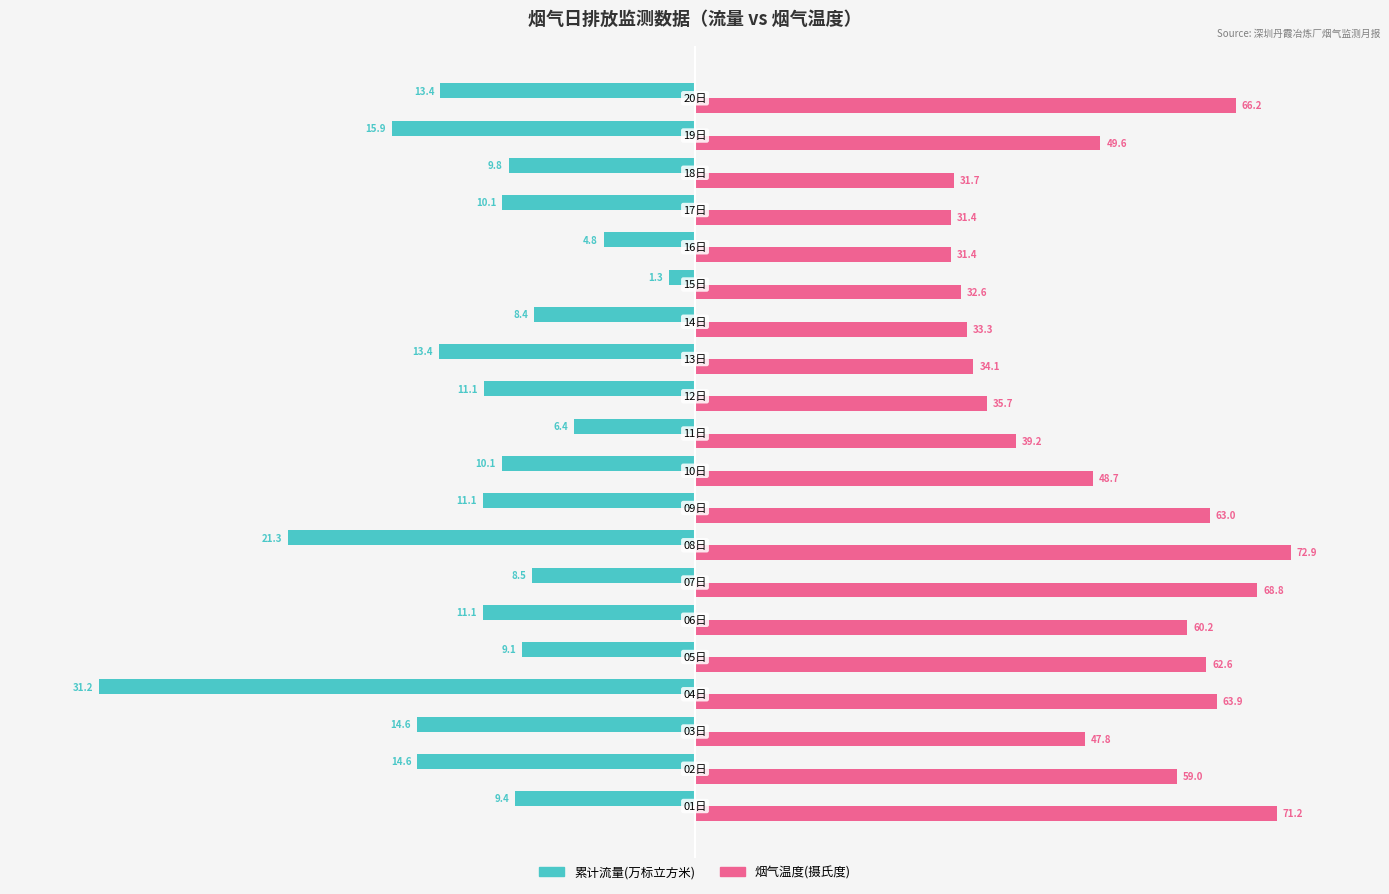

What are all the series names shown in the legend?

累计流量(万标立方米), 烟气温度(摄氏度)